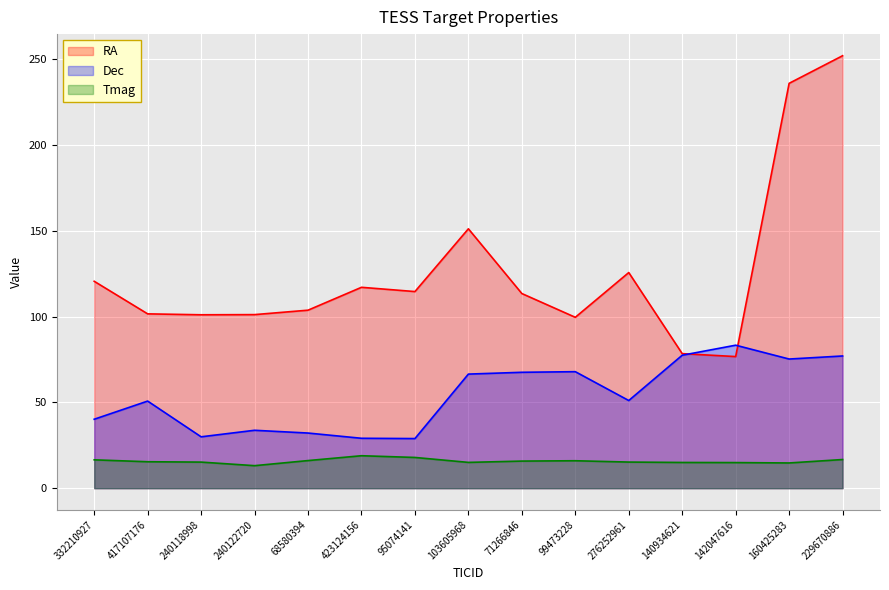

Which series has the widest spread of values?

RA